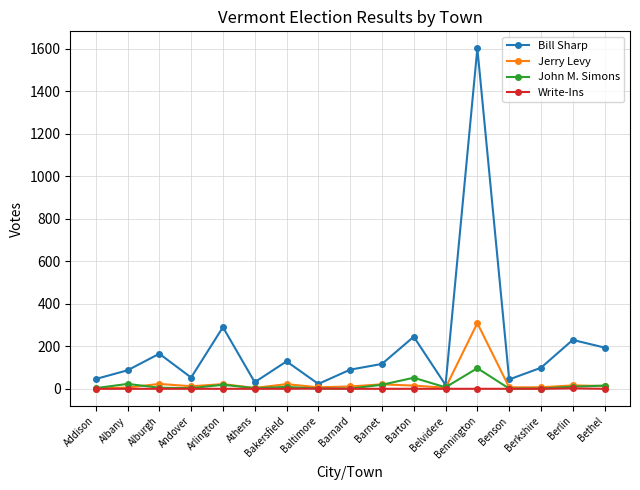

The Jerry Levy series shows 309 at Bennington. True or false?

True